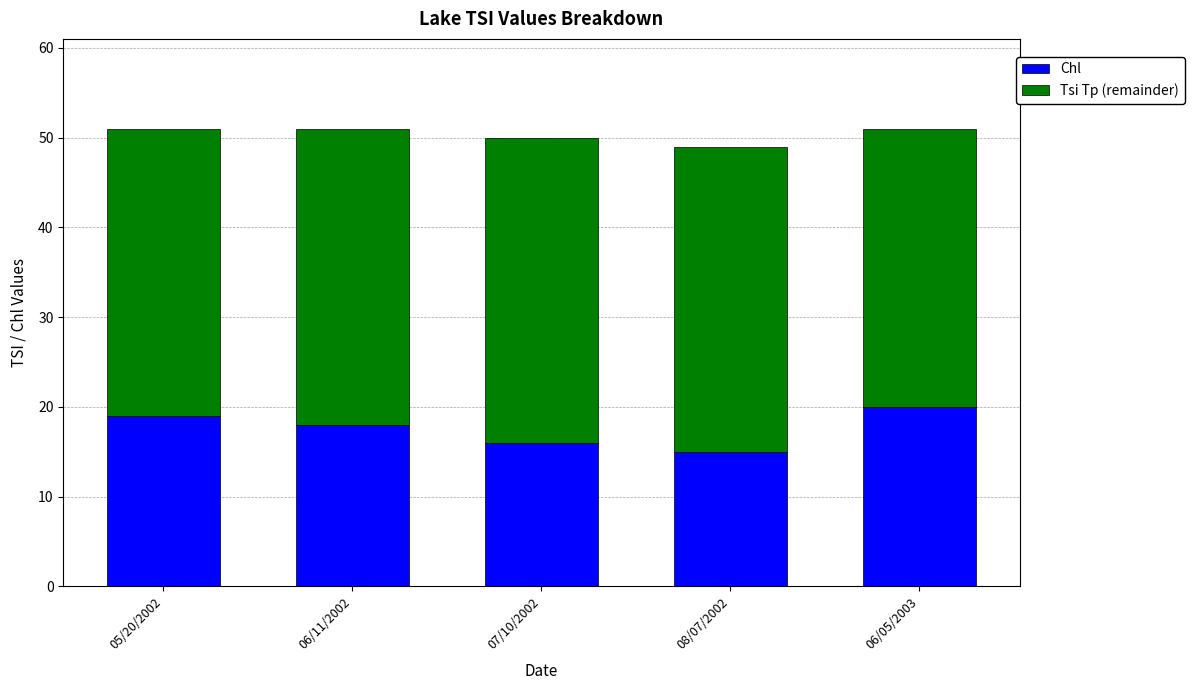

Are the bars horizontal?

No